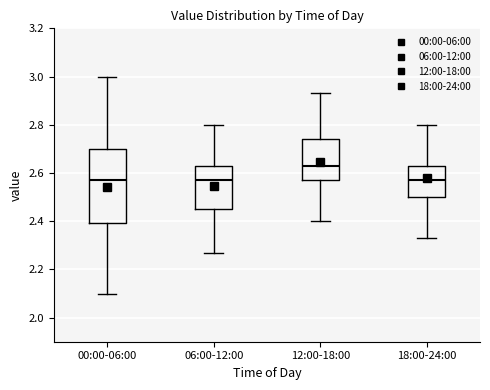

Reading left to right, read every box against the y-axis: the position of its median line, the range the box covers, and the ends of its whiskers. The values are not printed on the chart, so give them approximately, as read against the axis.

00:00-06:00: median 2.58, box 2.40 to 2.70, whiskers 2.10 to 3.00
06:00-12:00: median 2.58, box 2.46 to 2.64, whiskers 2.28 to 2.80
12:00-18:00: median 2.64, box 2.58 to 2.74, whiskers 2.40 to 2.94
18:00-24:00: median 2.58, box 2.50 to 2.64, whiskers 2.34 to 2.80